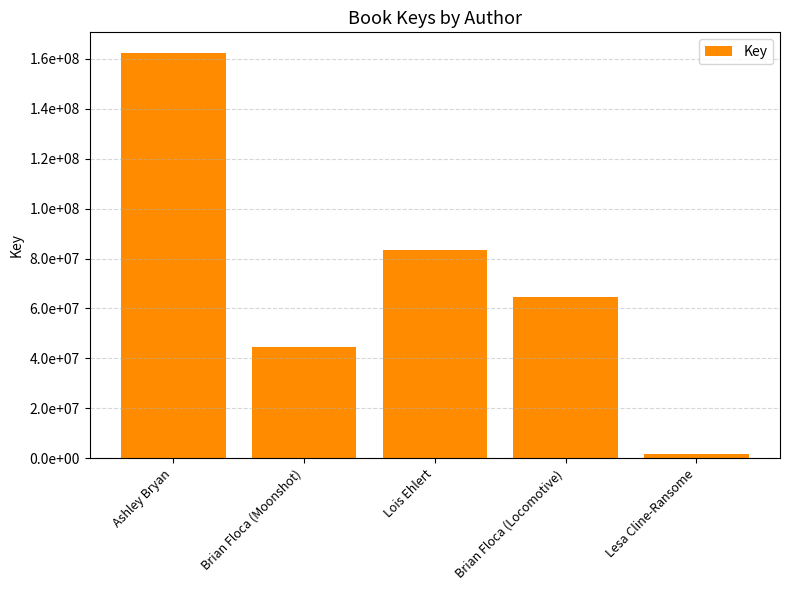

Are the bars horizontal?

No